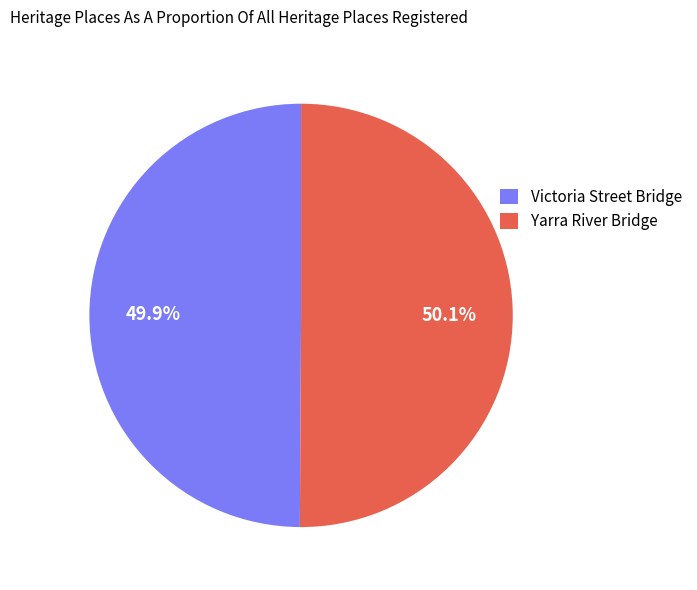

How many segments does this pie chart have?

2